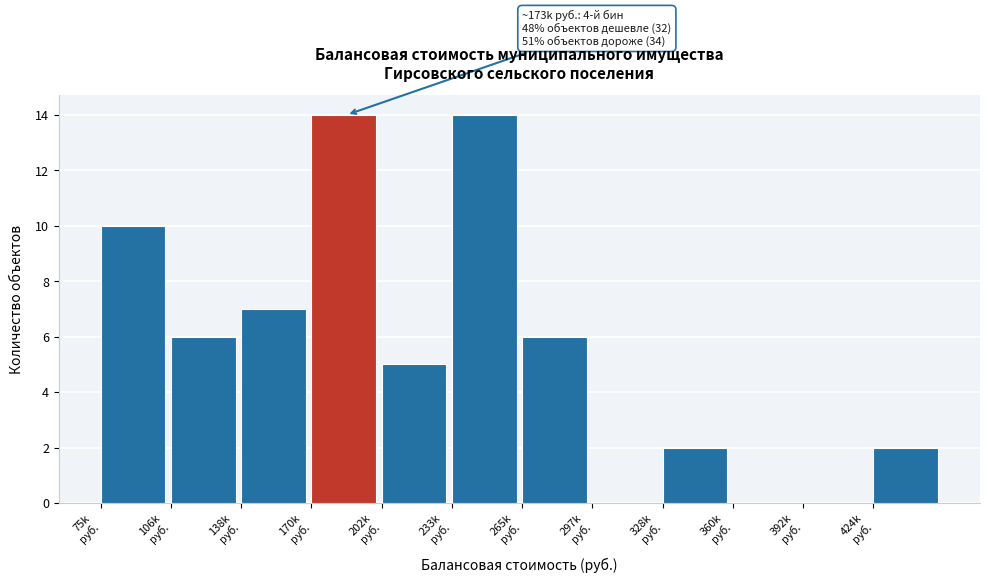

What is the maximum value shown in the chart?

14